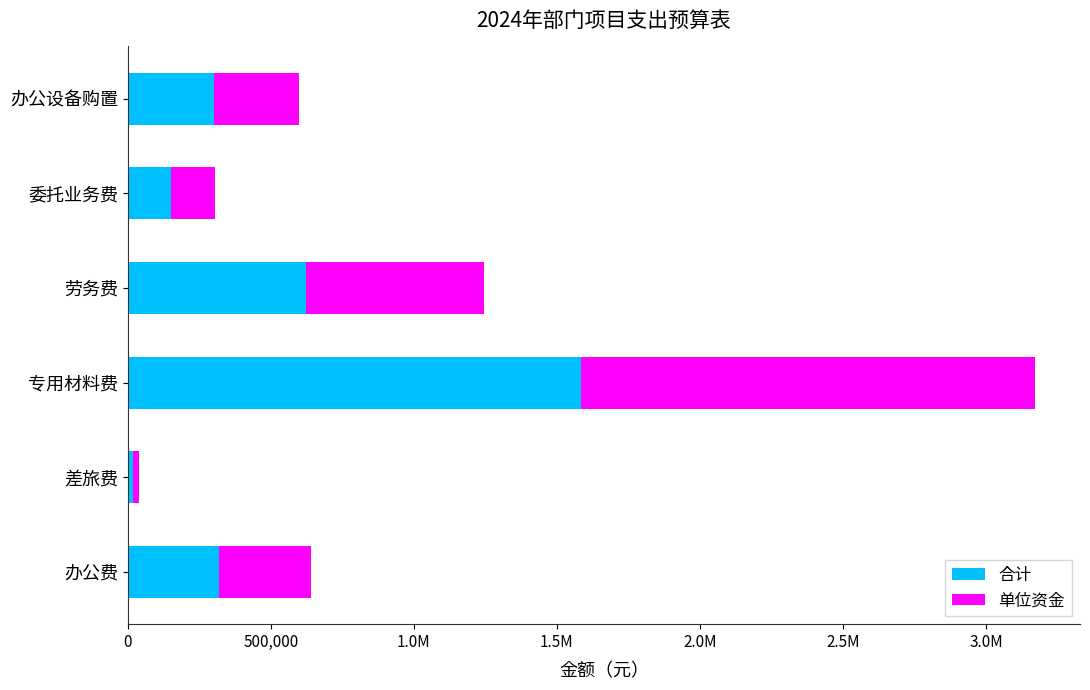

What are all the series names shown in the legend?

合计, 单位资金